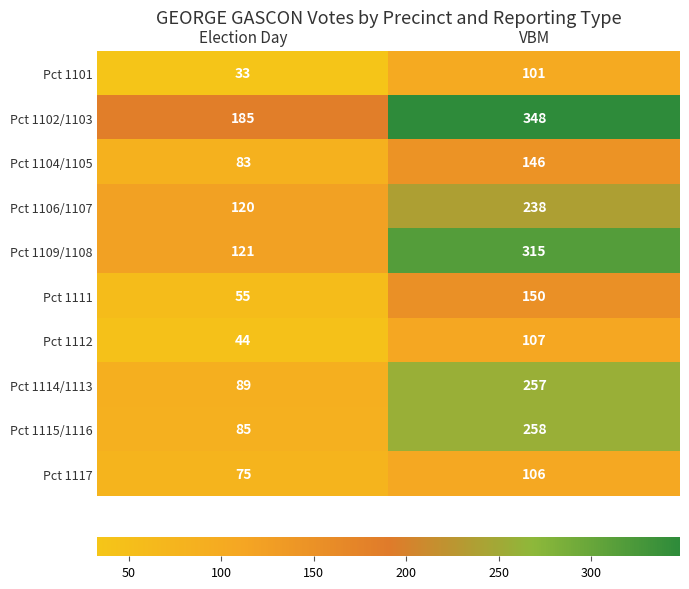

What is the spread (max minus min) of values at Election Day?

152